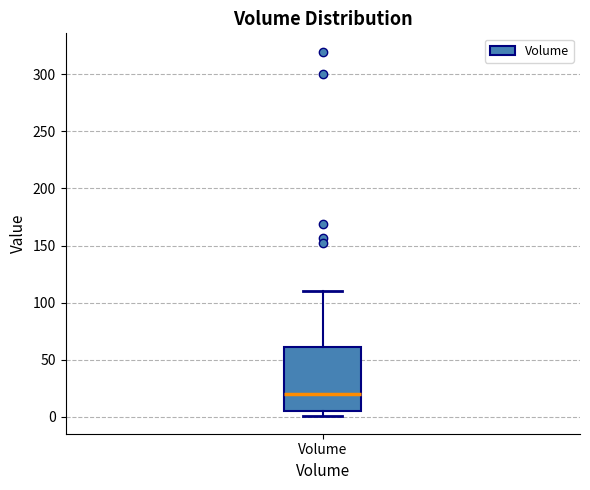

Read this box plot against the y-axis: the position of the median line, the range covered by the box, and the ends of both whiskers. The values are not printed on the chart, so give them approximately, as read against the axis.

median 20, box 5 to 60, whiskers 0 to 110